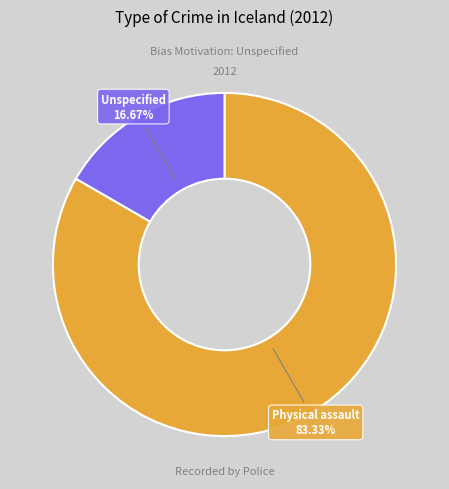

Does any single category account for the majority?

Yes